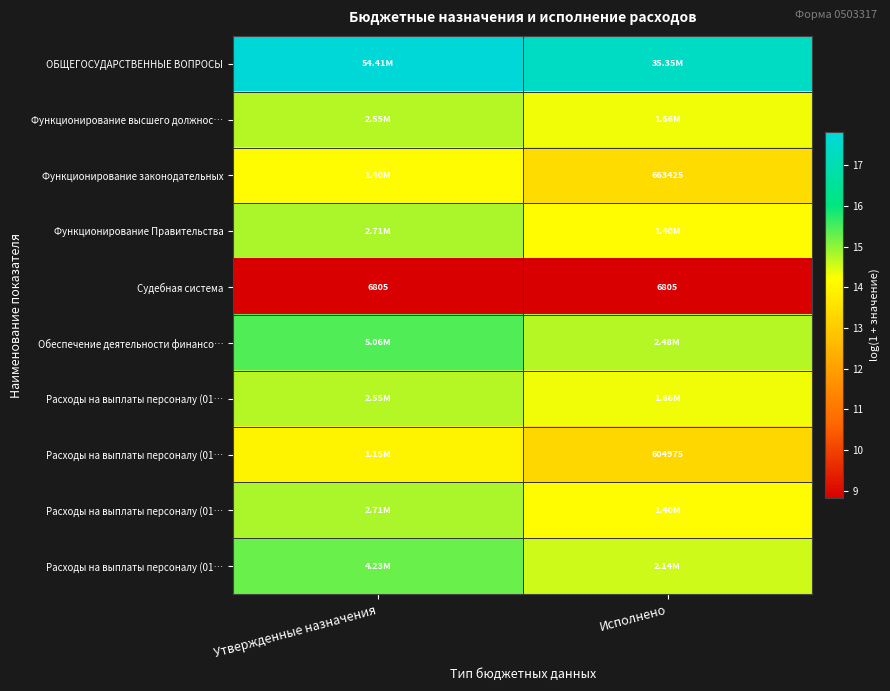

Which has a higher value, Утвержденные назначения or Исполнено?

Утвержденные назначения